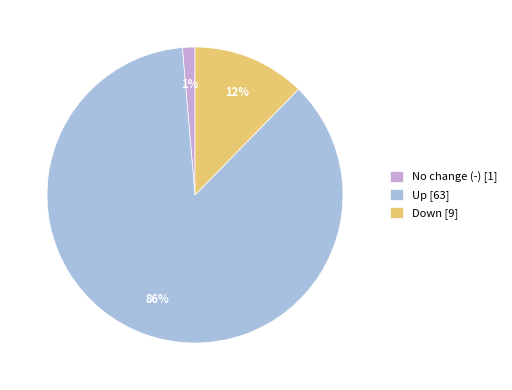

Rank the categories by value from highest to lowest.

Up [63], Down [9], No change (-) [1]